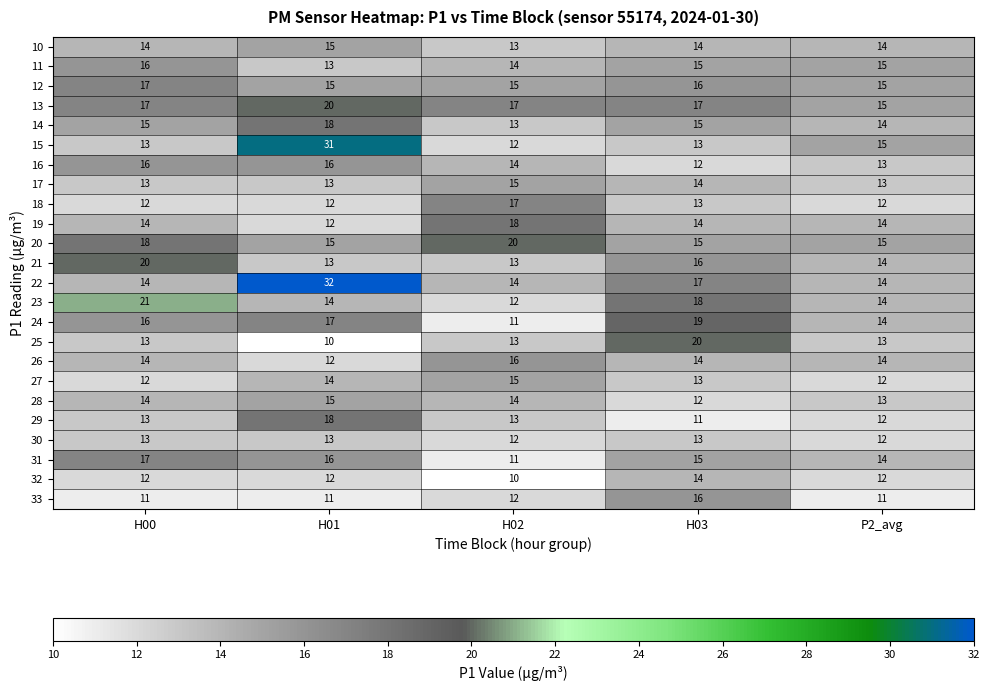

How many 21 values are between 13 and 16?

4